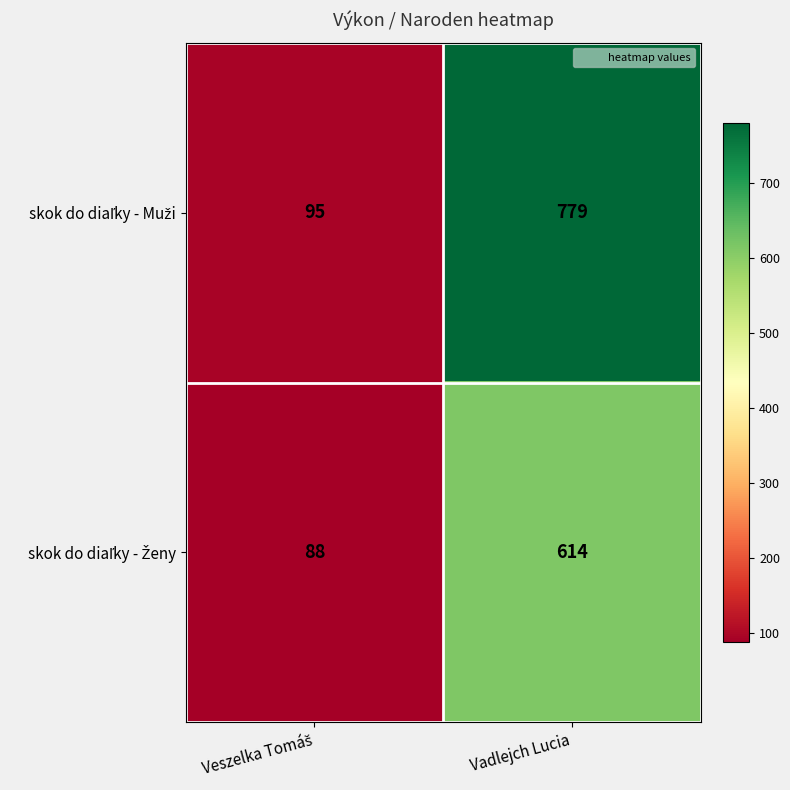

How many series are shown in this chart?

2